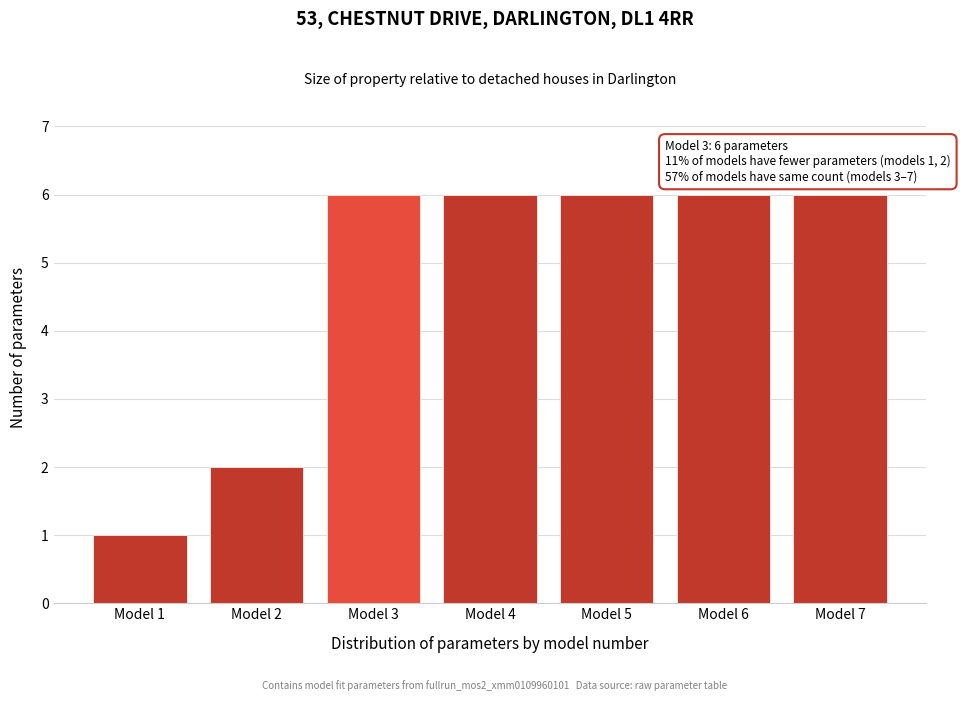

Reading right to left, extract all data points from this chart.

Model 7=6	Model 6=6	Model 5=6	Model 4=6	Model 3=6	Model 2=2	Model 1=1